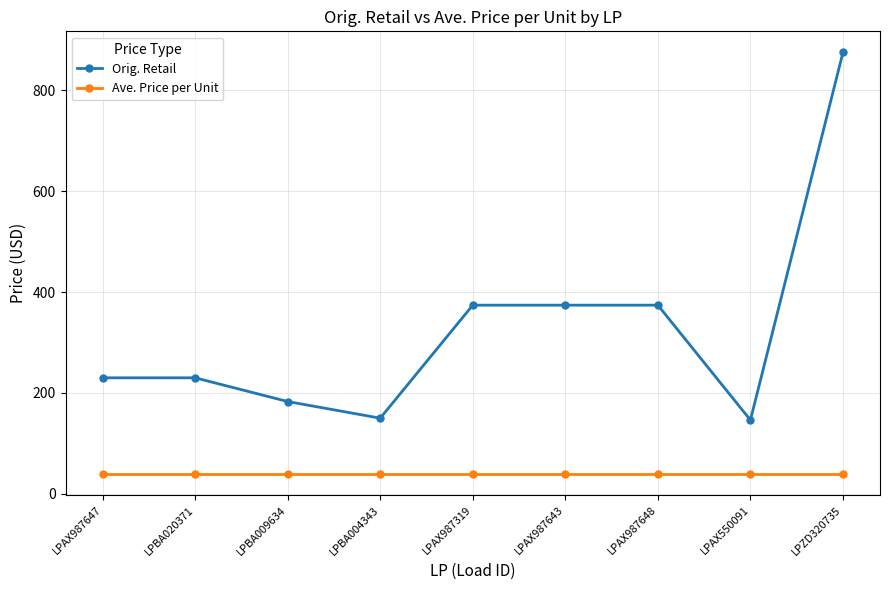

What is the spread (max minus min) of values at LPBA004343?

111.1